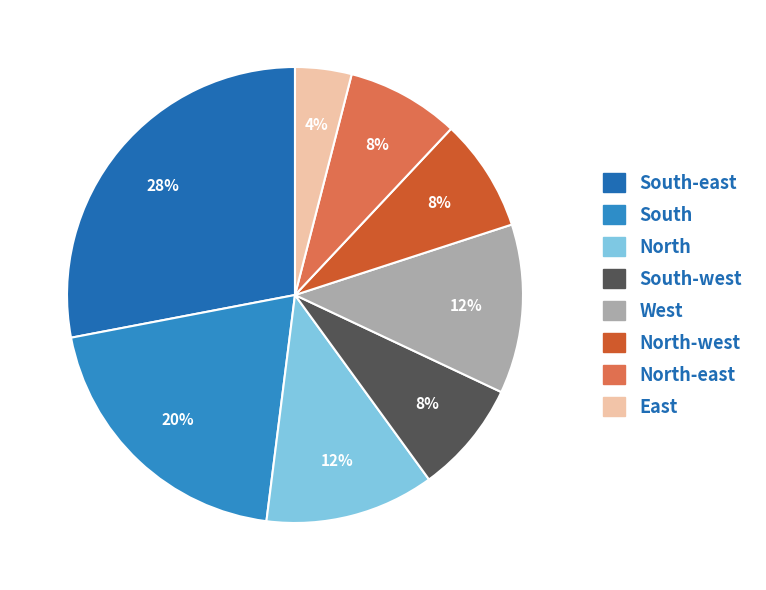

To the nearest percent, what is the average slice percentage?

12%